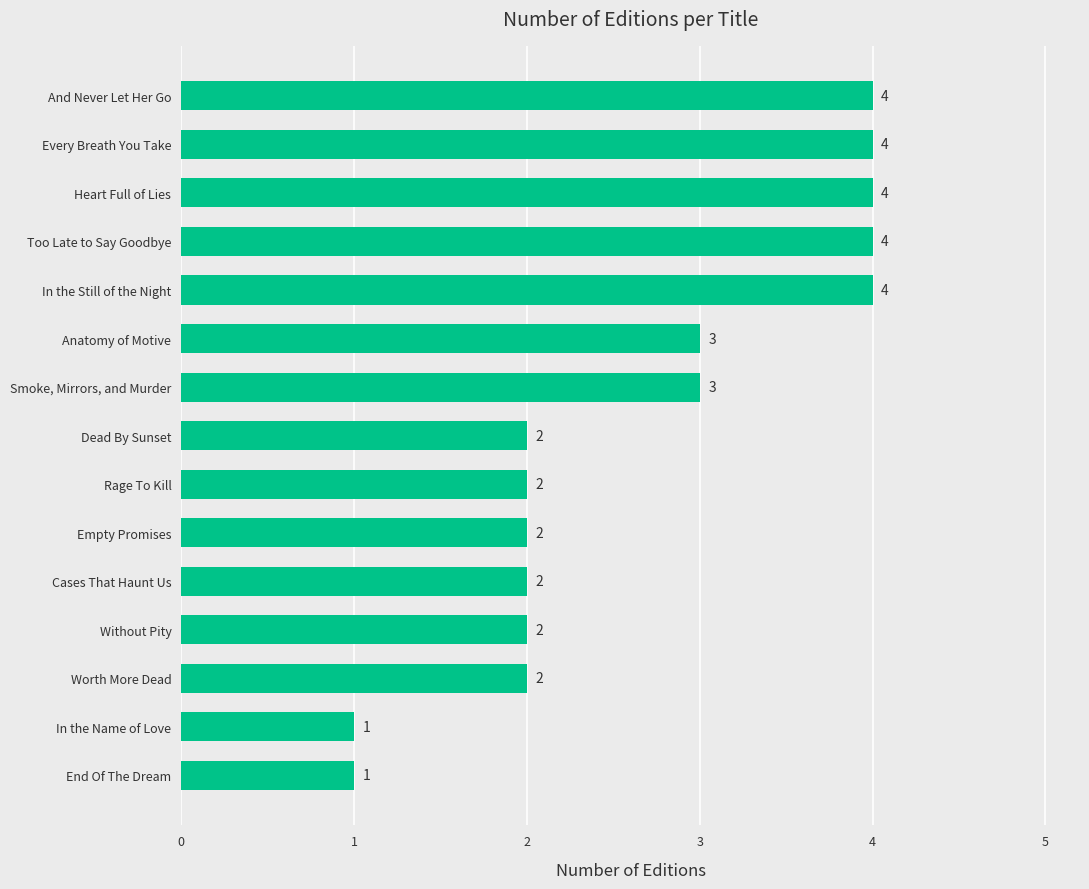

How many values are between 2 and 4?

13